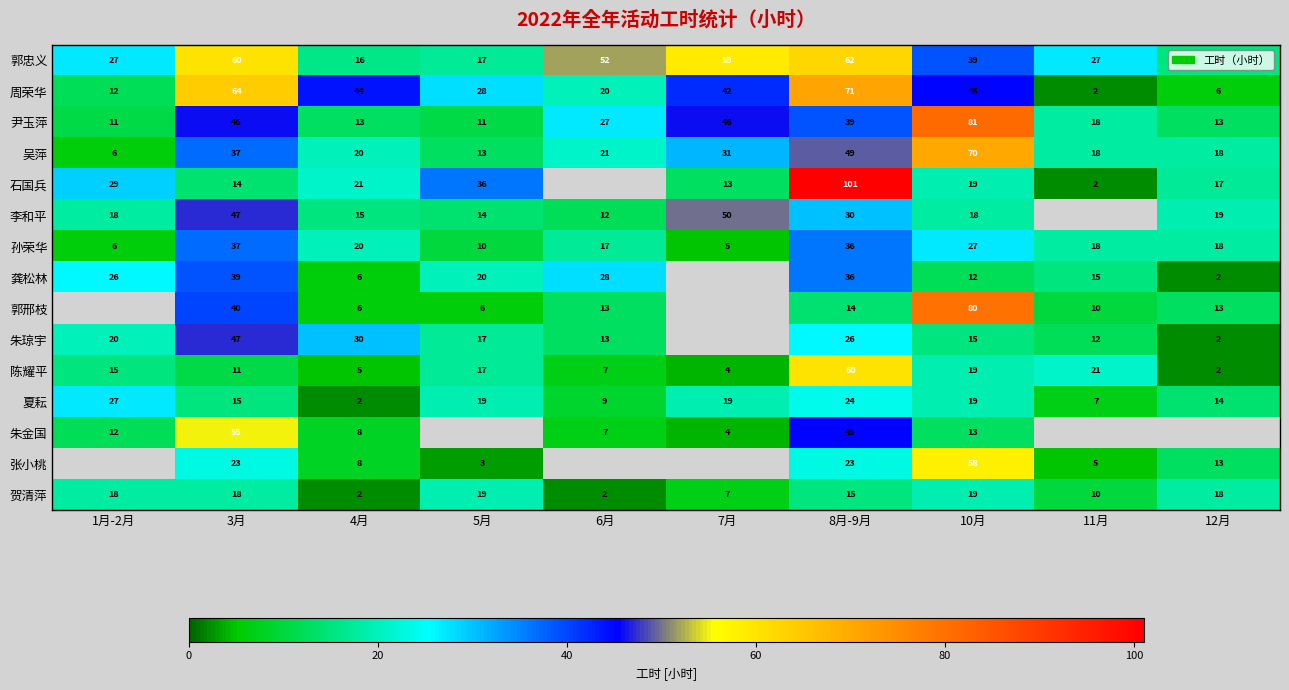

What is the smallest value displayed?

2.0